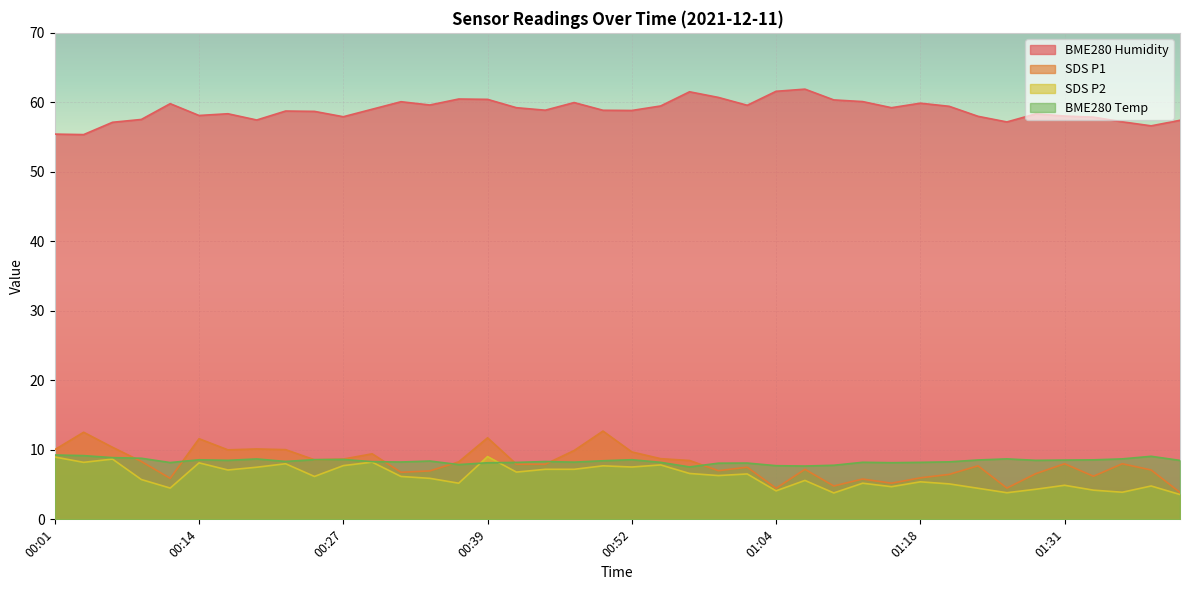

True or false: SDS_P1 has a value of 8.7 at 00:54.

True